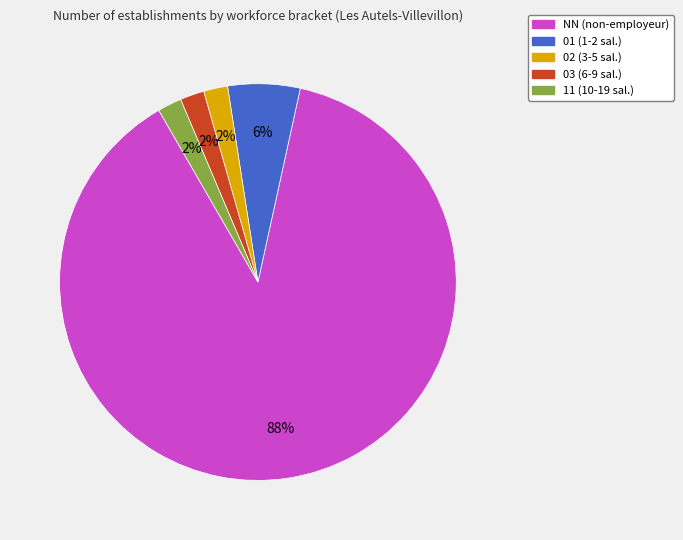

Is it true that 01 is 15% of the pie?

False